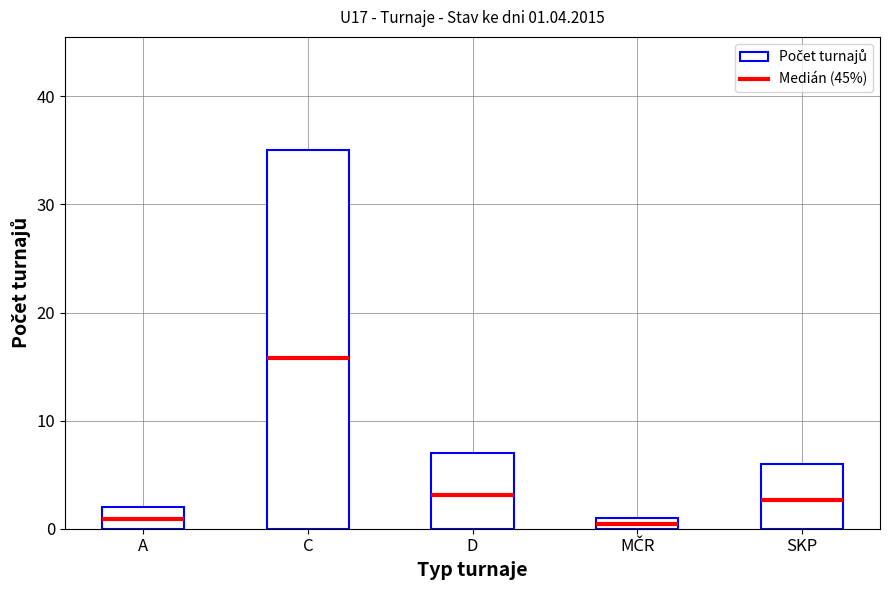

Which category has the highest value across all series?

C